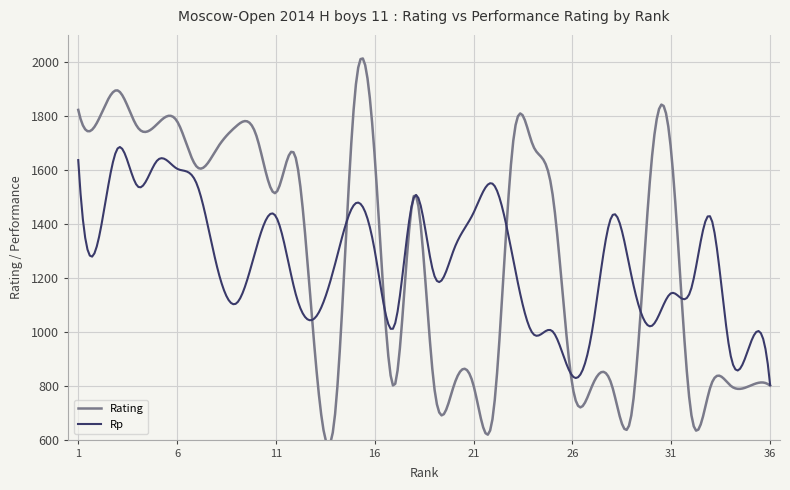

How many lines are shown in the chart?

2